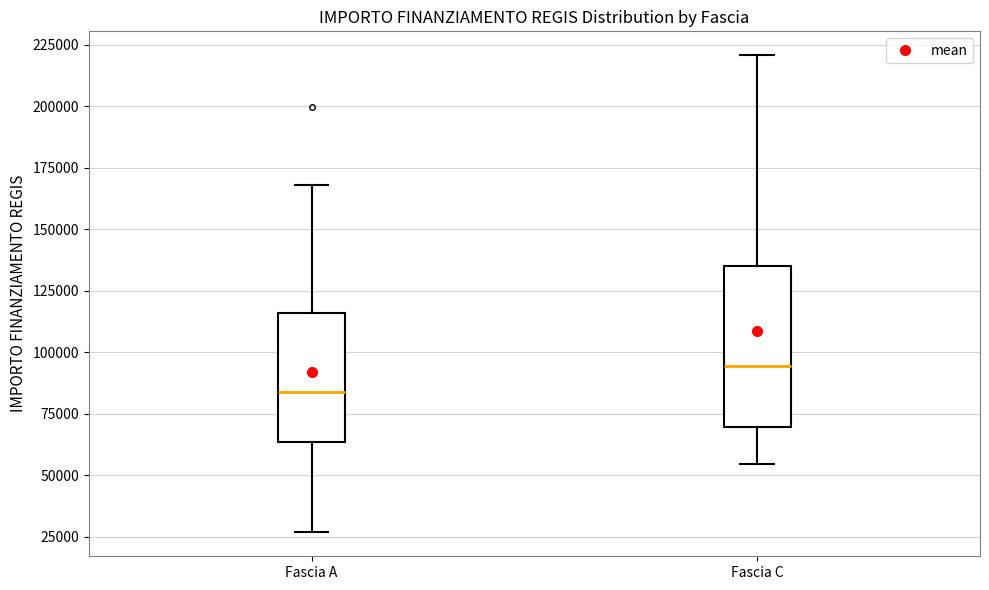

Where is the upper edge of the box for Fascia C on the y-axis? The values are not printed on the chart, so give them approximately, as read against the axis.

135000